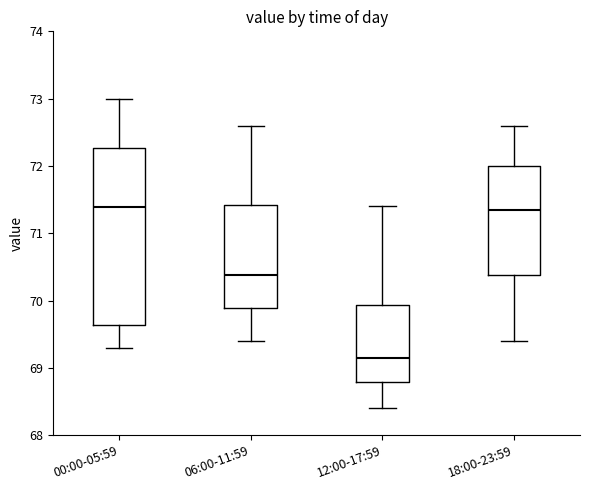

Which box is the tallest, from its lower edge to its upper edge?

00:00-05:59